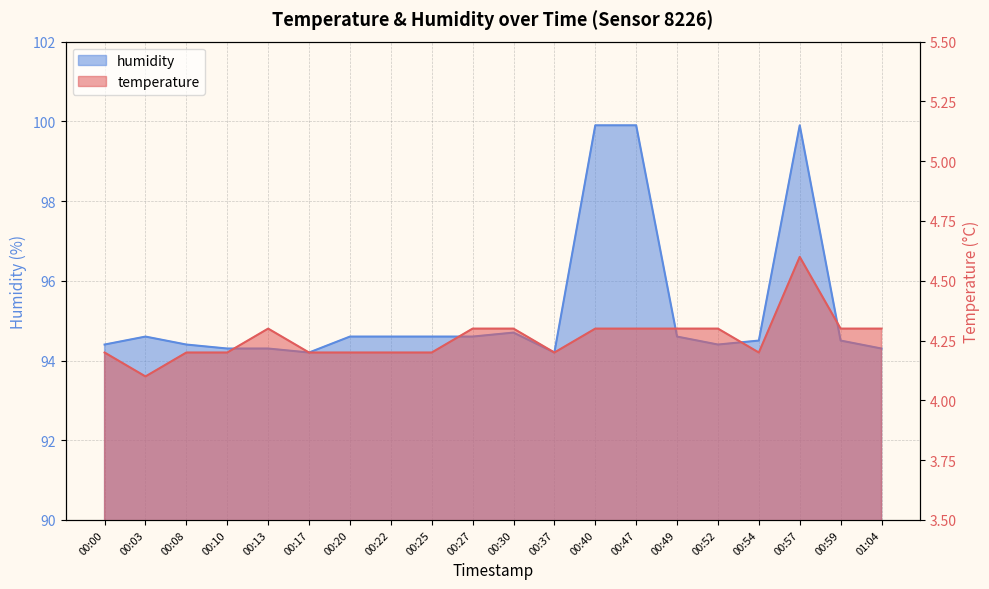

List the series in order of their peak value, highest first.

humidity, temperature